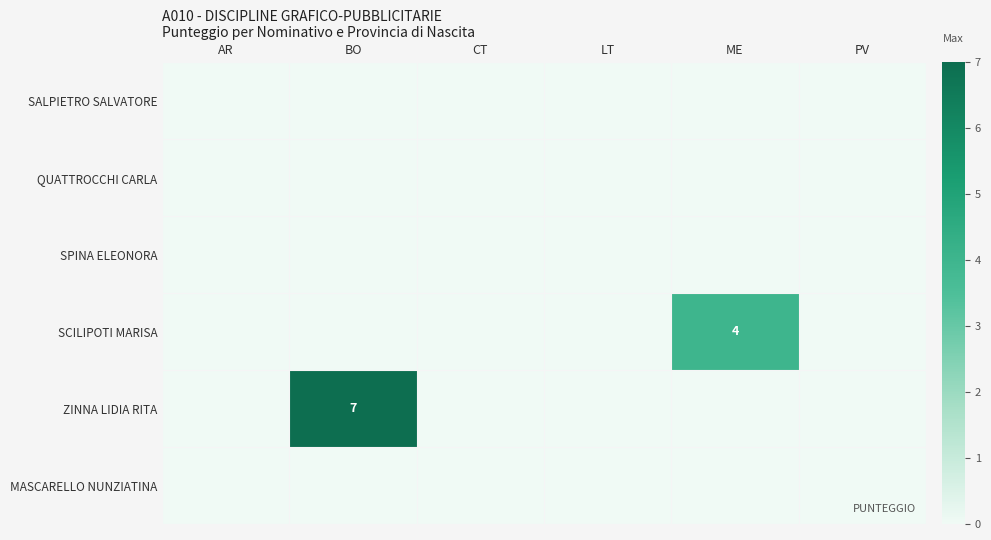

Which series changed the most between LT and ME?

SCILIPOTI MARISA